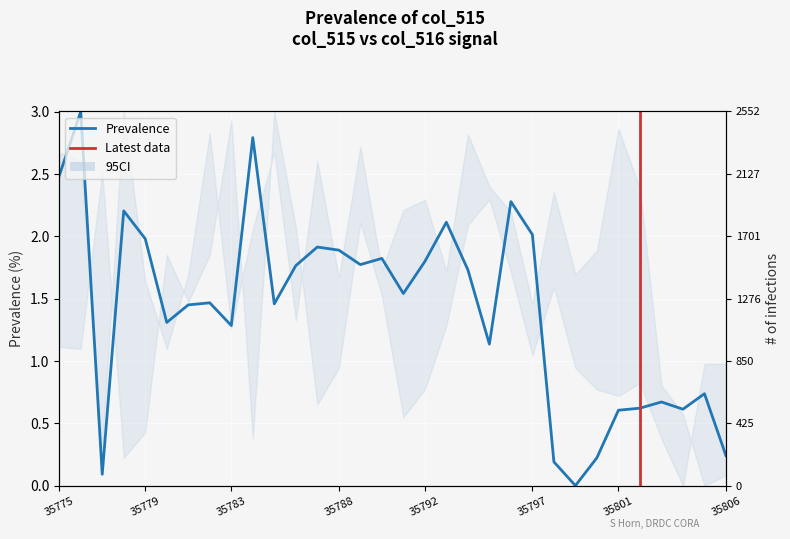

How many values are above zero?

31